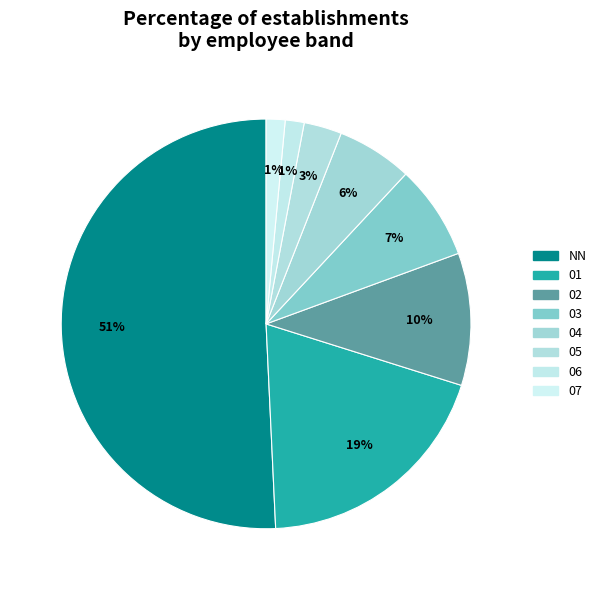

How many segments does this pie chart have?

8